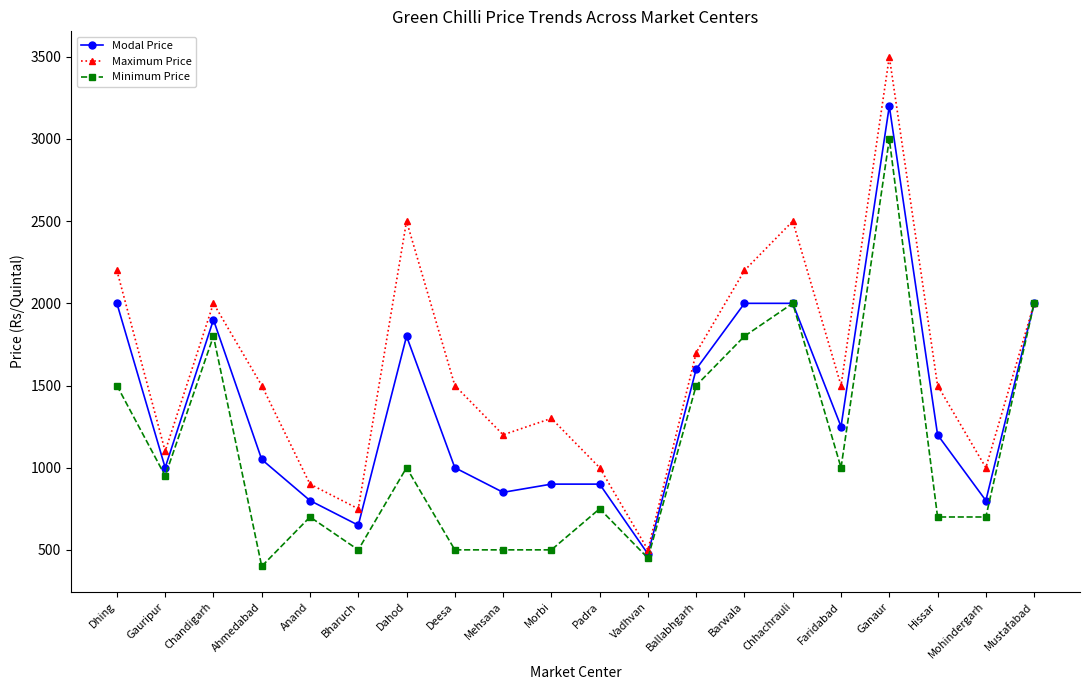

What value does the Maximum Price series have at Chandigarh, to the nearest 50?

2000